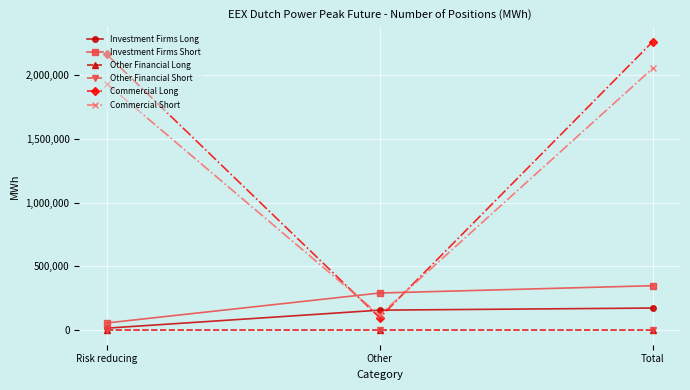

How many lines are shown in the chart?

6